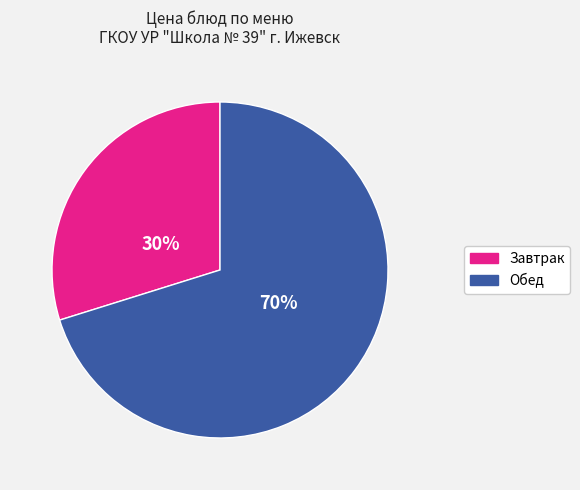

To the nearest percent, what portion does Завтрак represent?

30%